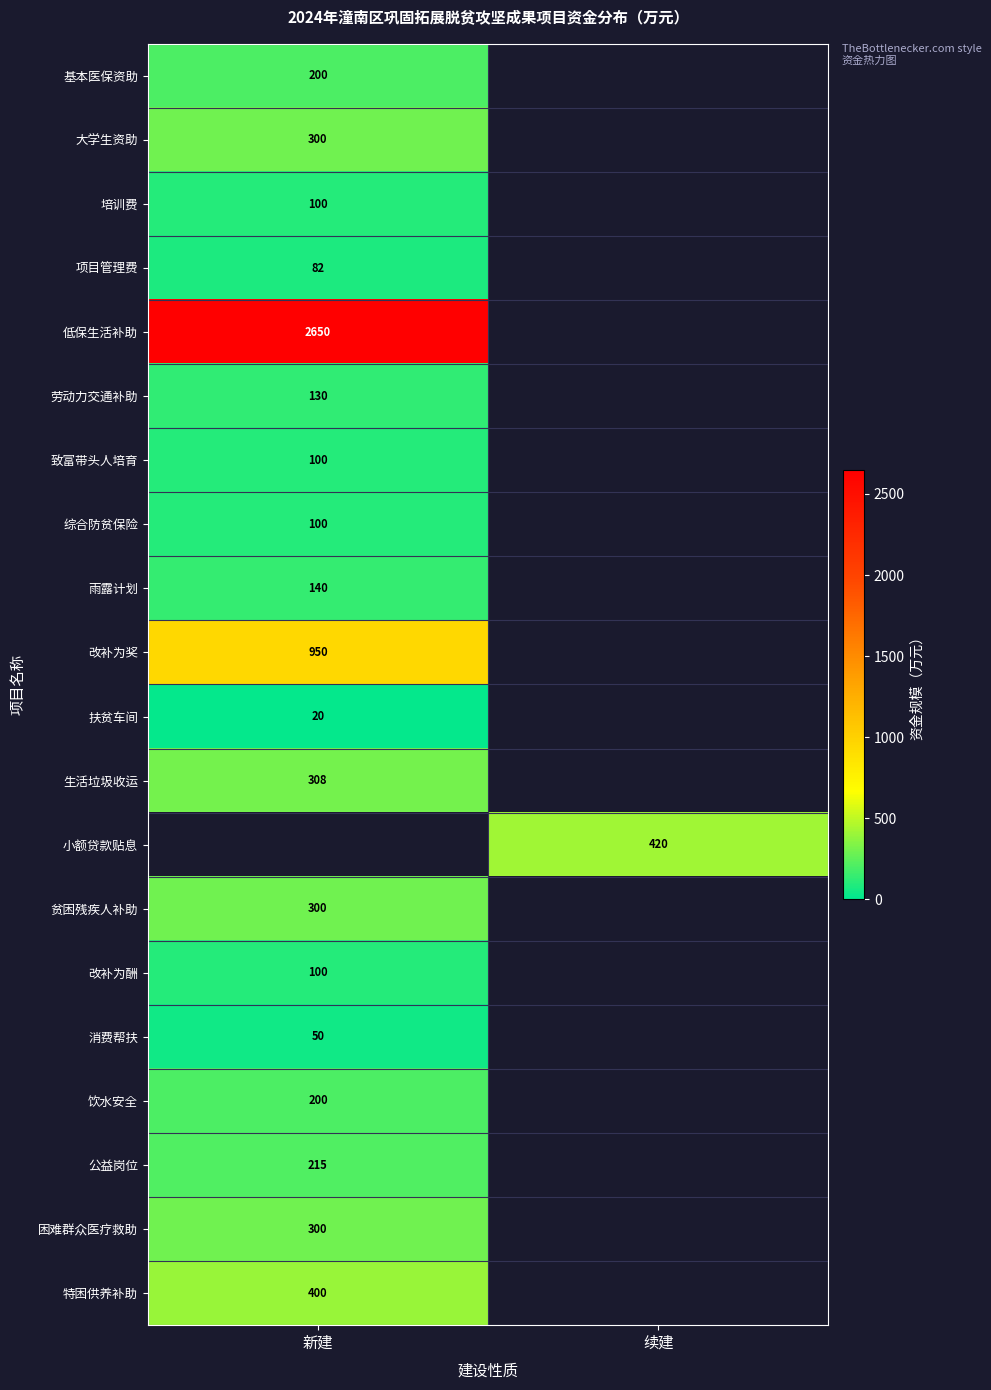

The value of 大学生资助 at 新建 is 300. True or false?

True